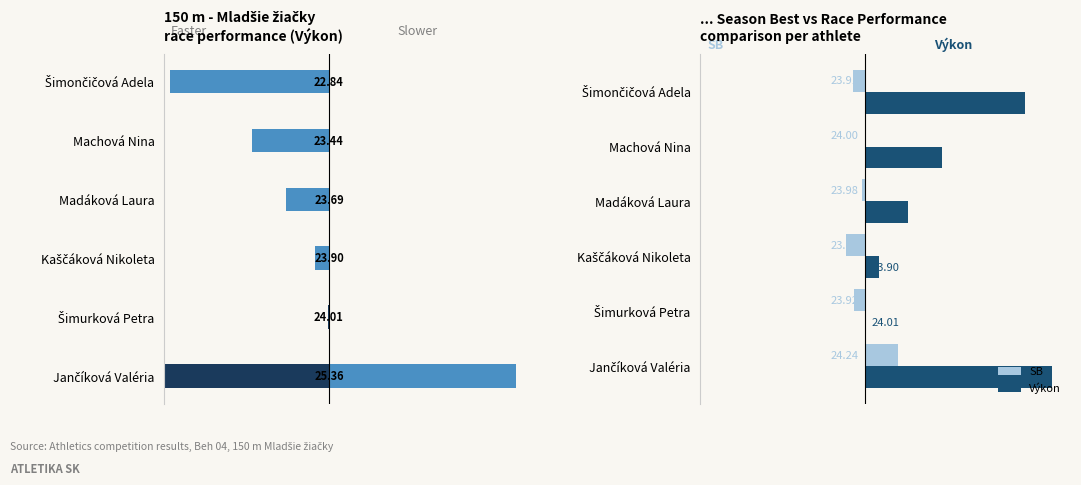

What is the difference between the maximum and minimum values in the Výkon series?

1.3